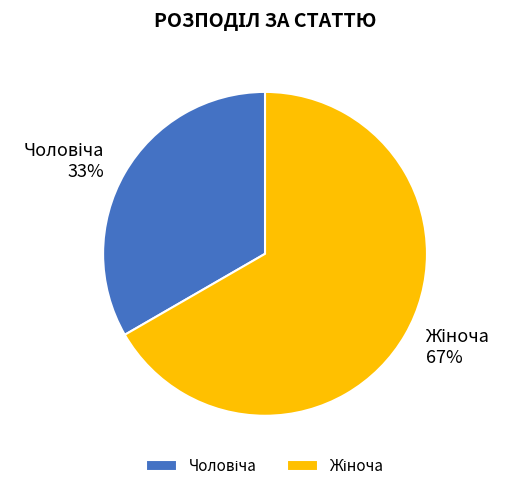

To the nearest percent, what is the average slice percentage?

50%